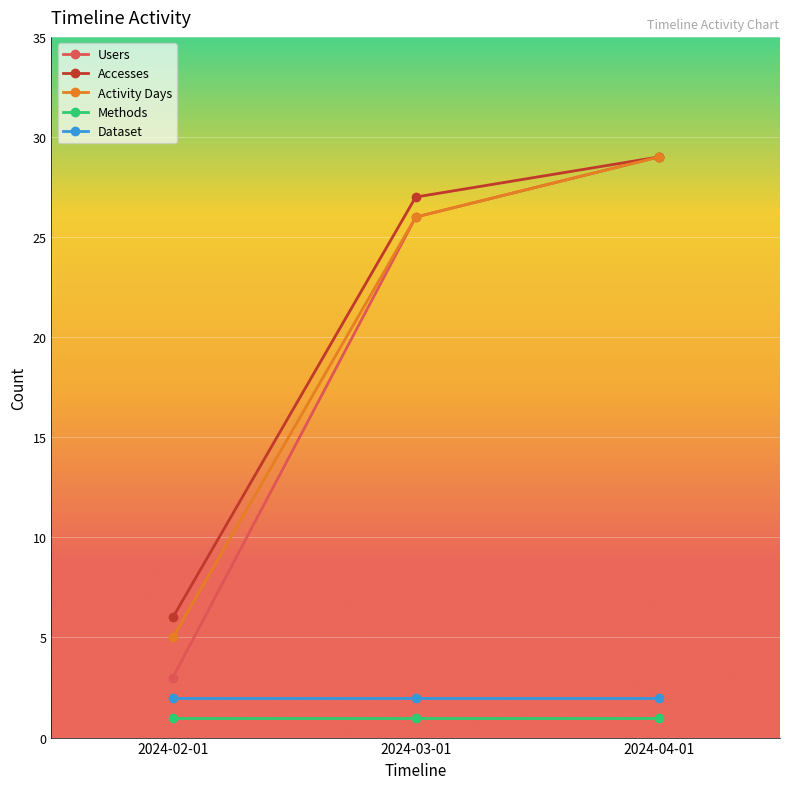

What is the lowest value of the Activity Days series?

5